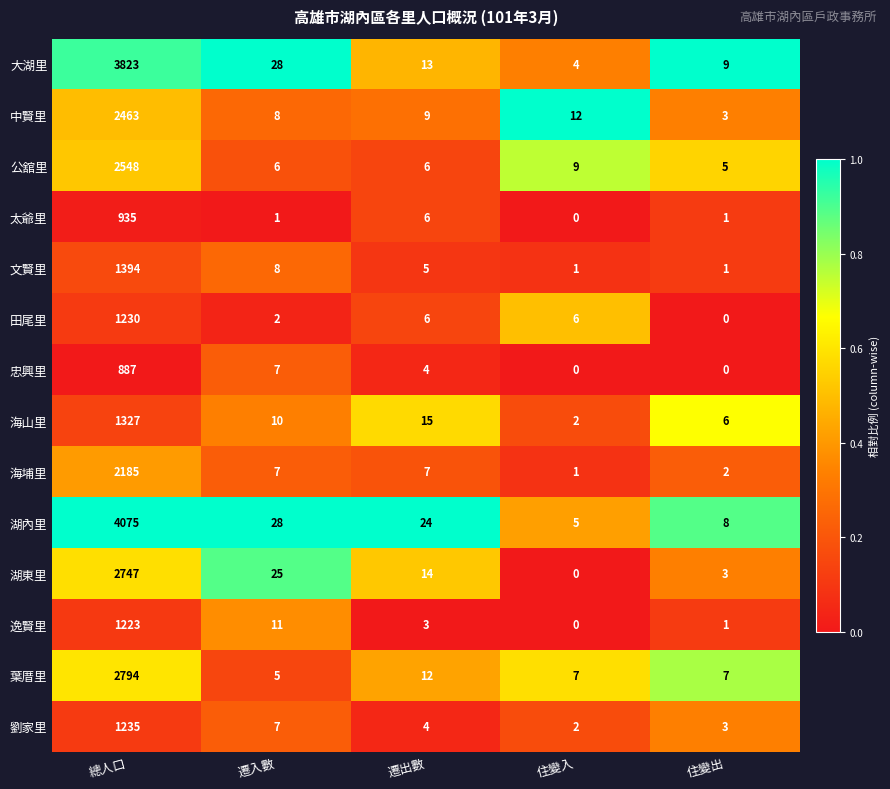

At which category is the sum across all series the highest?

總人口